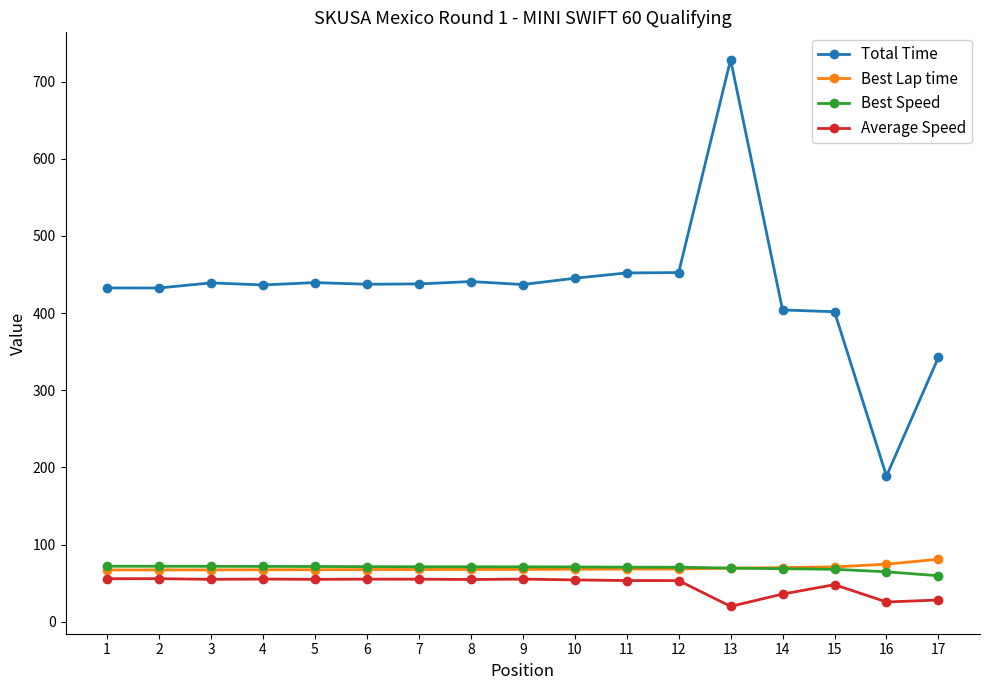

What is the sum of all Average Speed values?

815.1